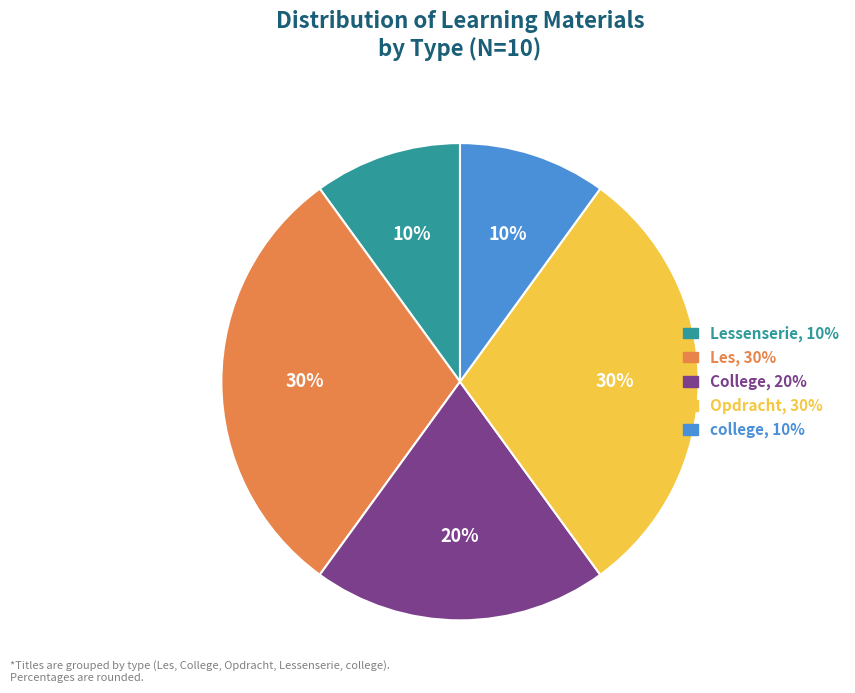

Does any single category account for the majority?

No